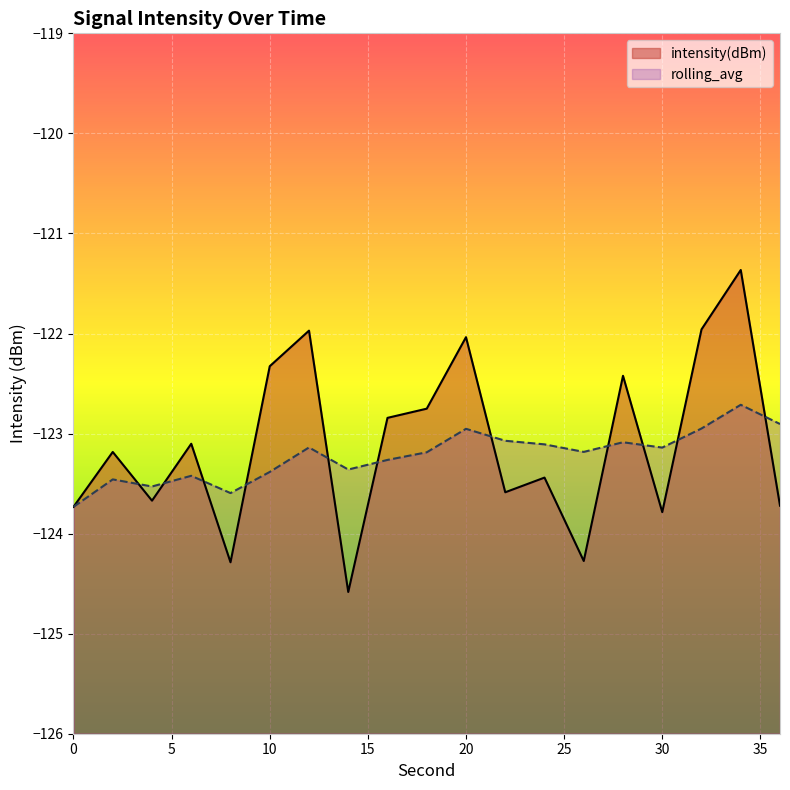

Reading left to right, transcribe all the data shown in this chart.

intensity(dBm): -123.7	-123.2	-123.7	-123.1	-124.3	-122.3	-122.0	-124.6	-122.8	-122.8	-122.0	-123.6	-123.4	-124.3	-122.4	-123.8	-122.0	-121.4	-123.7
rolling_avg: -123.7	-123.5	-123.5	-123.4	-123.6	-123.4	-123.1	-123.4	-123.3	-123.2	-123.0	-123.1	-123.1	-123.2	-123.1	-123.1	-122.9	-122.7	-122.9